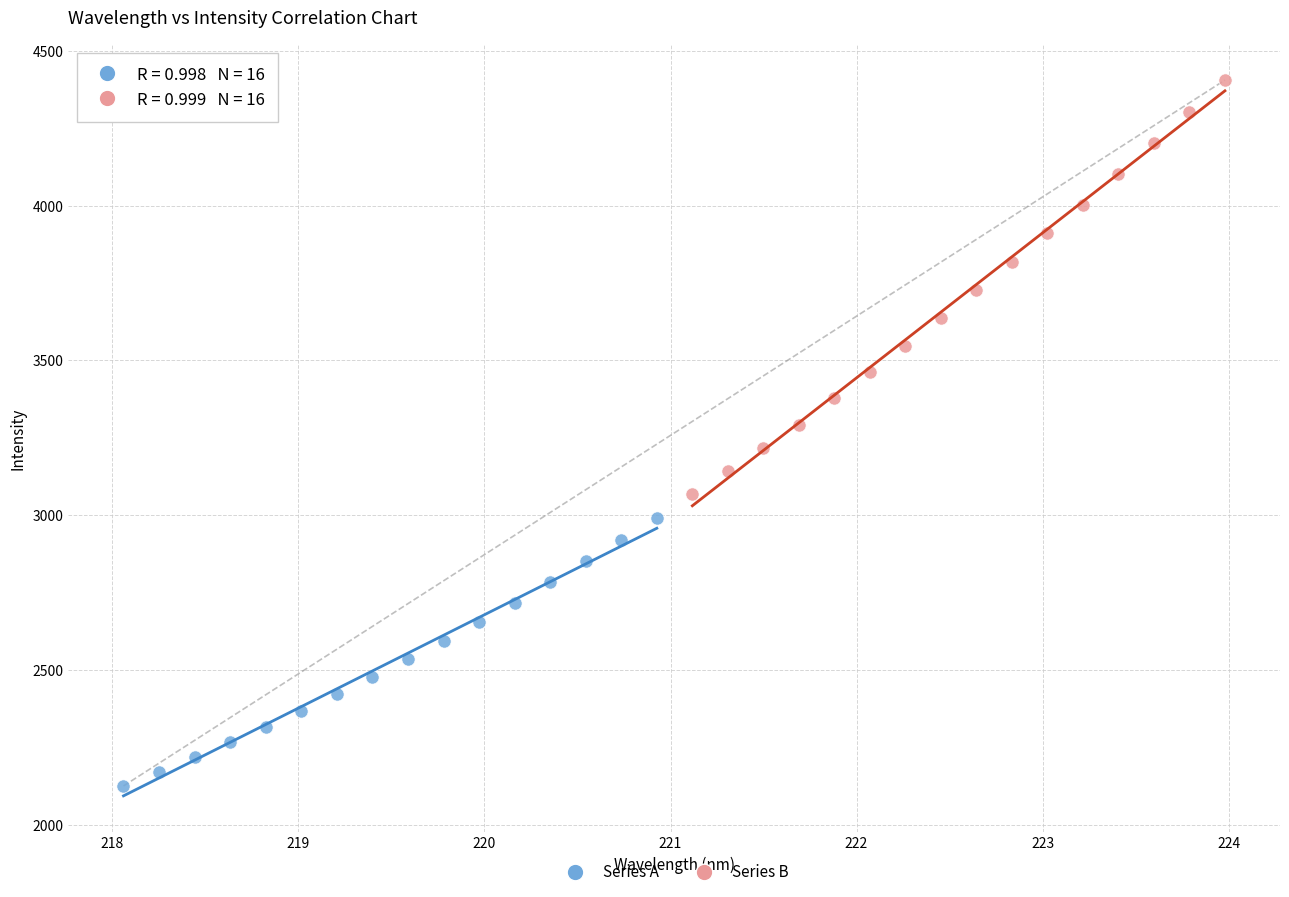

Which series reaches the minimum Y coordinate?

Series A